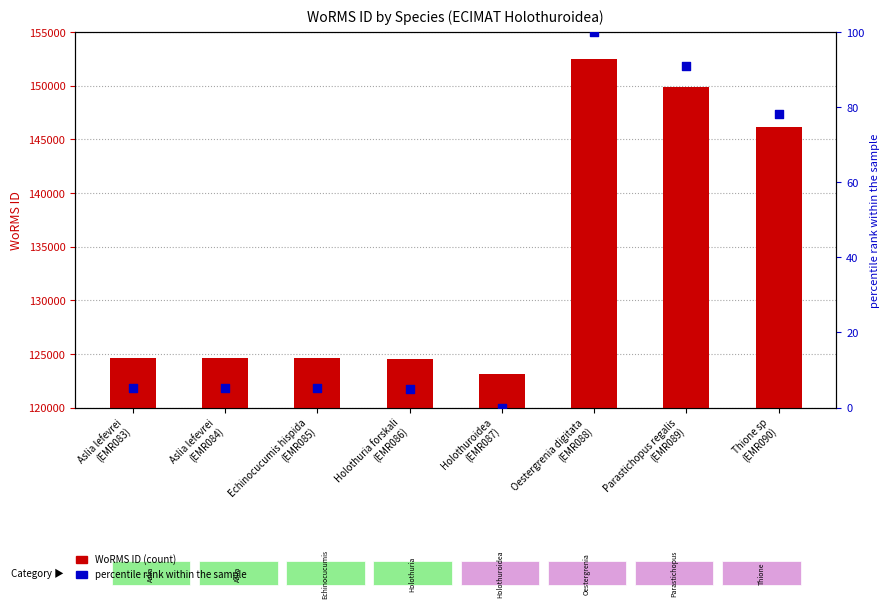

Is the value of percentile rank within the sample at Oestergrenia digitata
(EMR088) greater than the value of WoRMS ID at Echinocucumis hispida
(EMR085)?

No